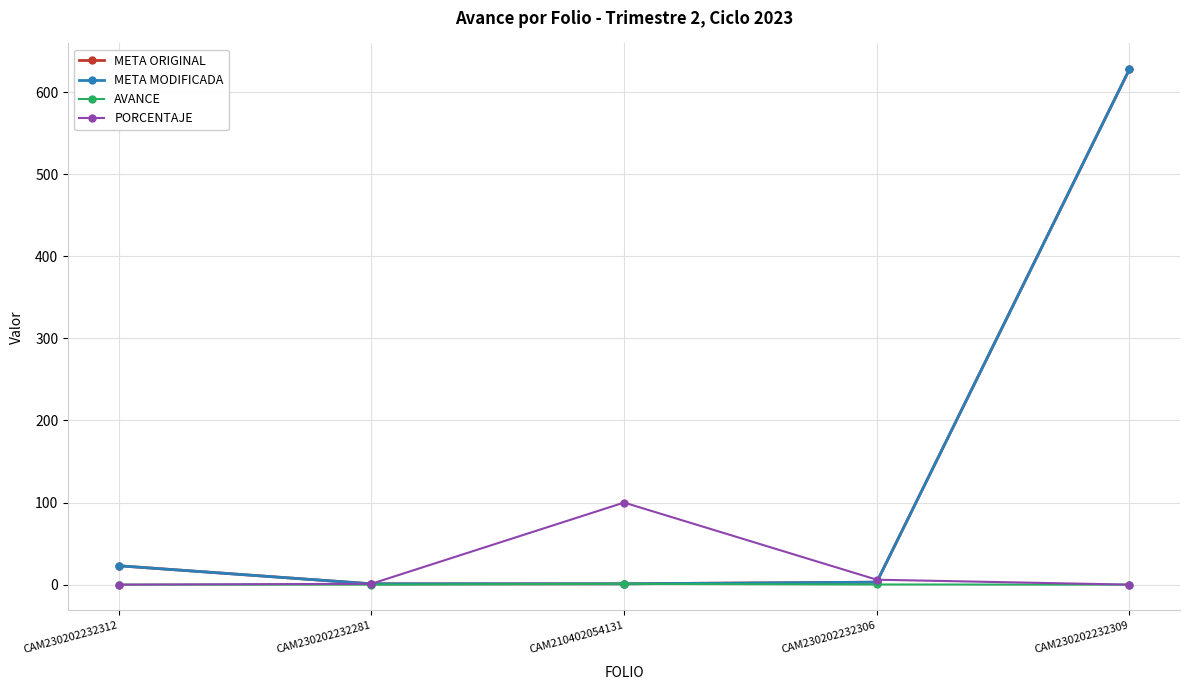

Reading left to right, extract all data points from this chart.

META ORIGINAL: 23.0	1.0	1.0	3.0	628.0
META MODIFICADA: 23.0	1.0	1.0	3.0	628.0
AVANCE: 0.0	0.0	1.0	0.2	0.0
PORCENTAJE: 0.0	1.0	100.0	6.0	0.0